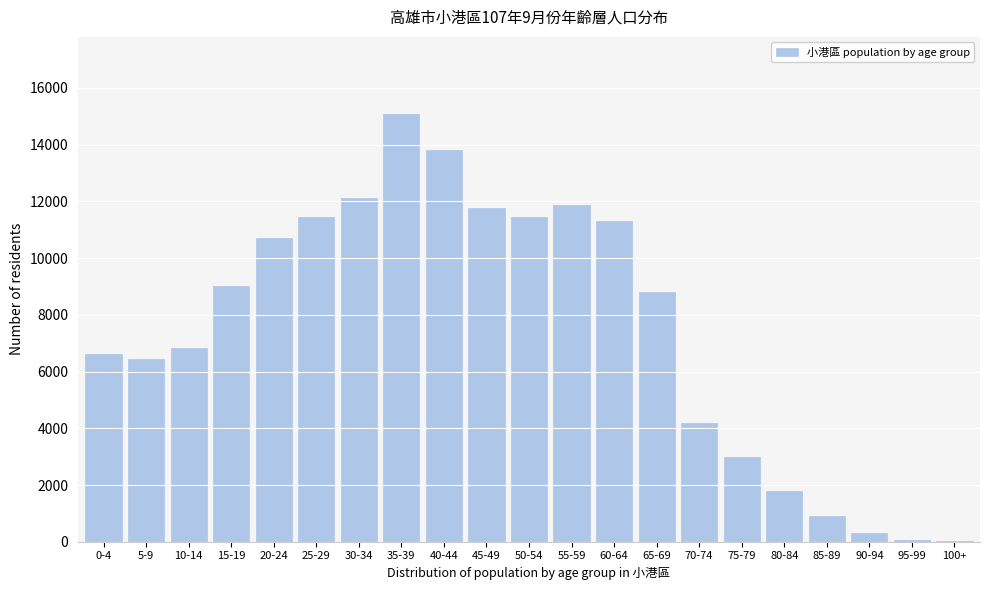

Where is the data nearest to the value 7547?

10-14